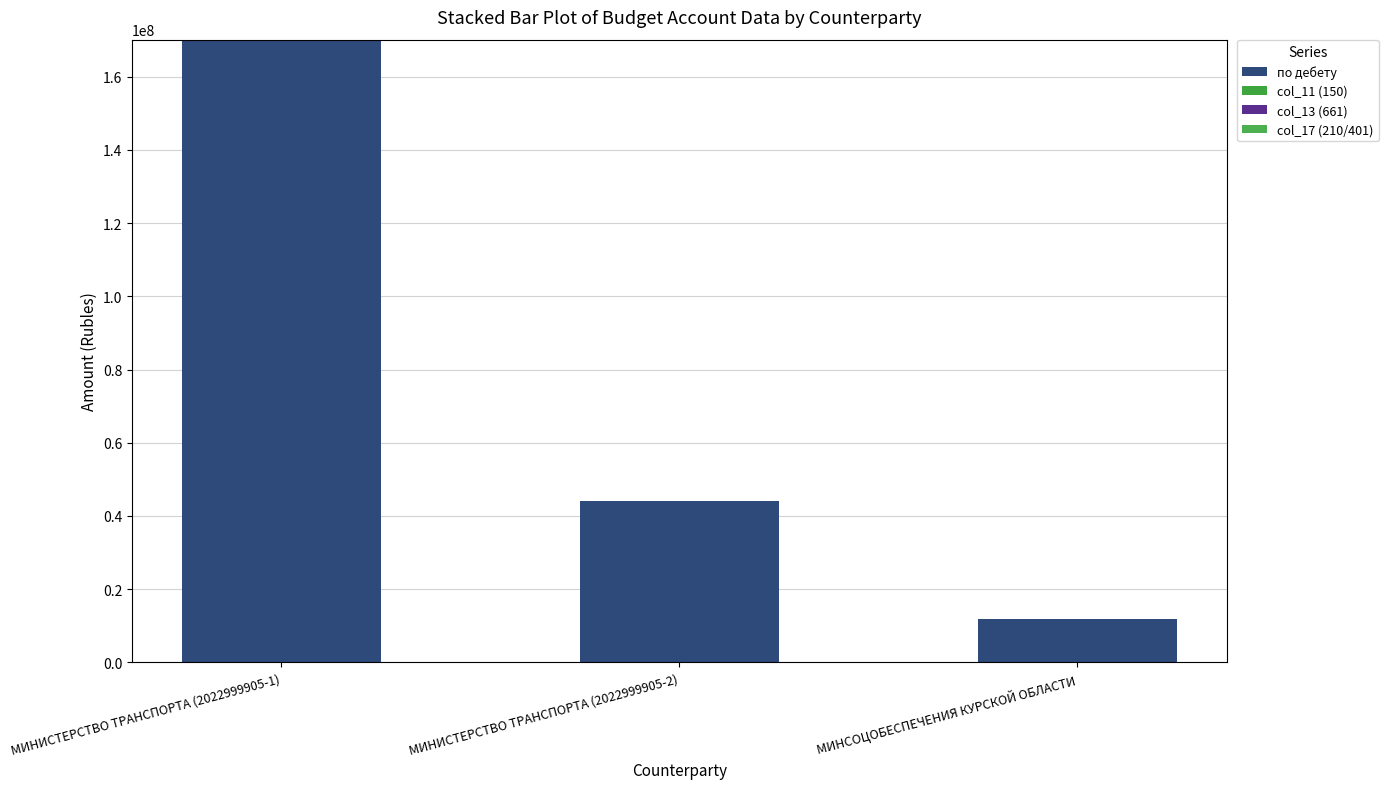

What is the label of the 2nd bar from the right?

МИНИСТЕРСТВО ТРАНСПОРТА (2022999905-2)